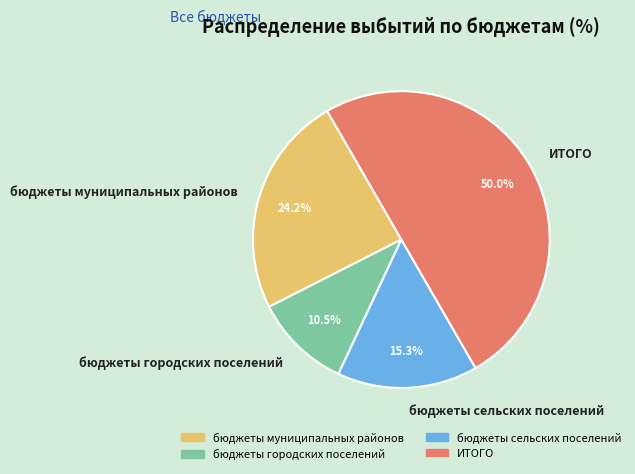

True or false: бюджеты городских поселений accounts for 1% of the total.

False